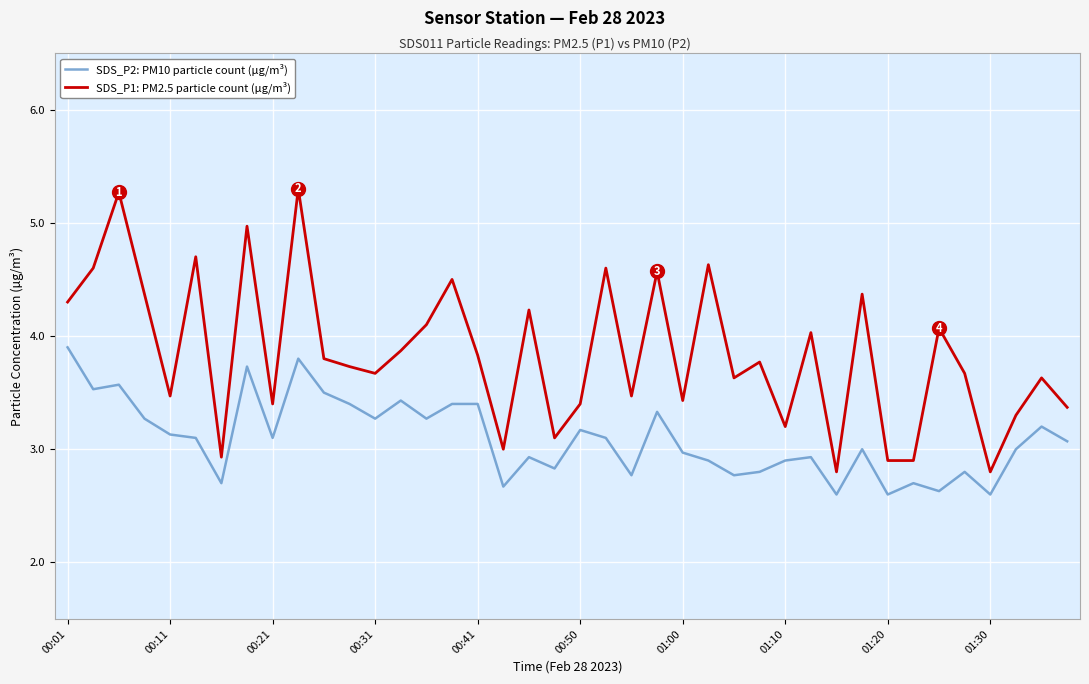

Reading left to right, what are all the values shown in this chart?

SDS_P2: PM10 particle count (µg/m³): 3.9	3.5	3.6	3.3	3.1	3.1	2.7	3.7	3.1	3.8	3.5	3.4	3.3	3.4	3.3	3.4	3.4	2.7	2.9	2.8	3.2	3.1	2.8	3.3	3.0	2.9	2.8	2.8	2.9	2.9	2.6	3.0	2.6	2.7	2.6	2.8	2.6	3.0	3.2	3.1
SDS_P1: PM2.5 particle count (µg/m³): 4.3	4.6	5.3	4.4	3.5	4.7	2.9	5.0	3.4	5.3	3.8	3.7	3.7	3.9	4.1	4.5	3.8	3.0	4.2	3.1	3.4	4.6	3.5	4.6	3.4	4.6	3.6	3.8	3.2	4.0	2.8	4.4	2.9	2.9	4.1	3.7	2.8	3.3	3.6	3.4